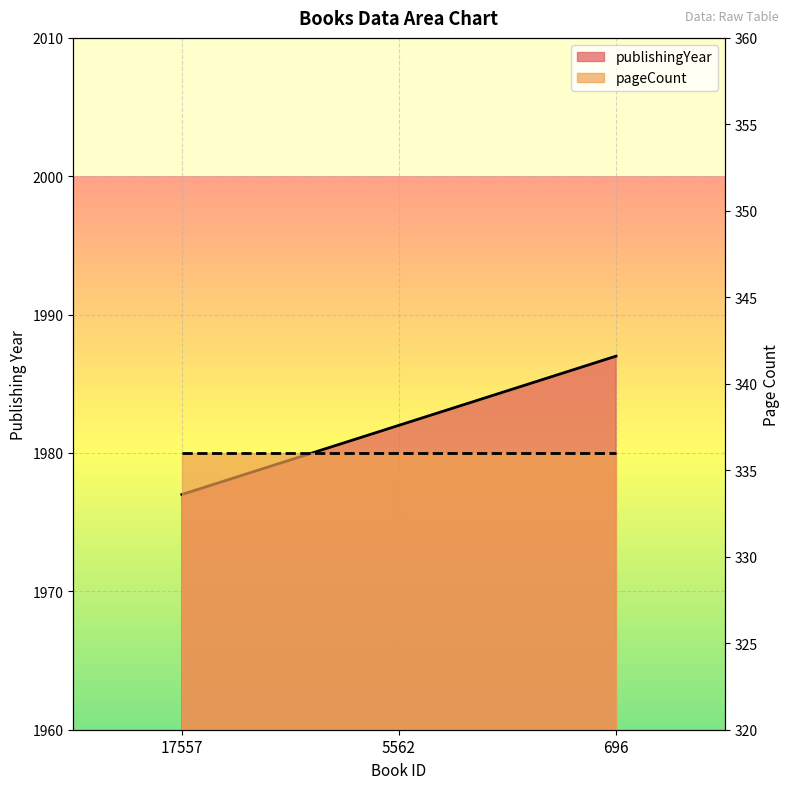

What is the change in value from 17557 to 696?

+10